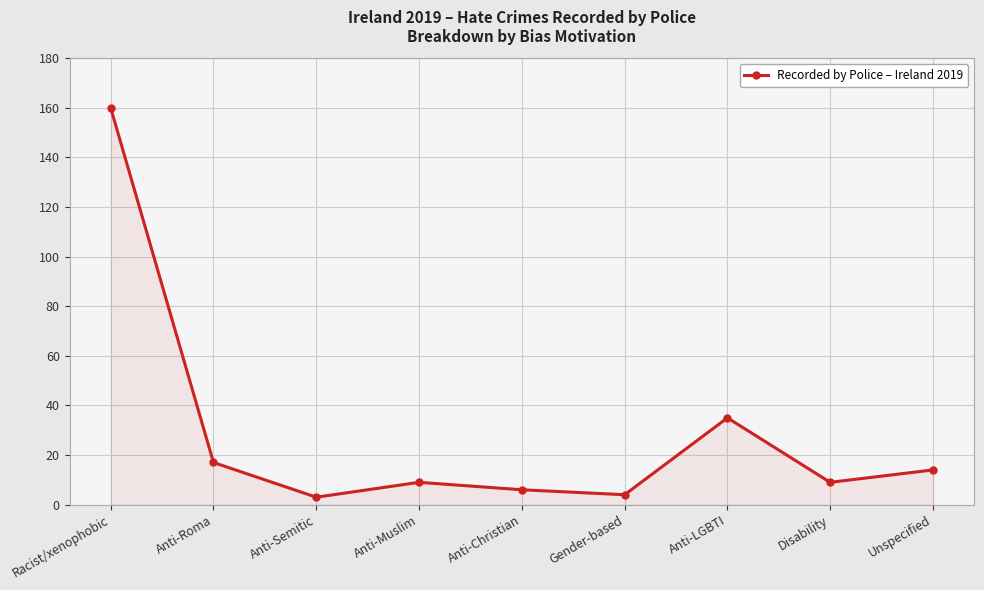

Reading right to left, extract all data points from this chart.

Unspecified=14	Disability=9	Anti-LGBTI=35	Gender-based=4	Anti-Christian=6	Anti-Muslim=9	Anti-Semitic=3	Anti-Roma=17	Racist/xenophobic=160